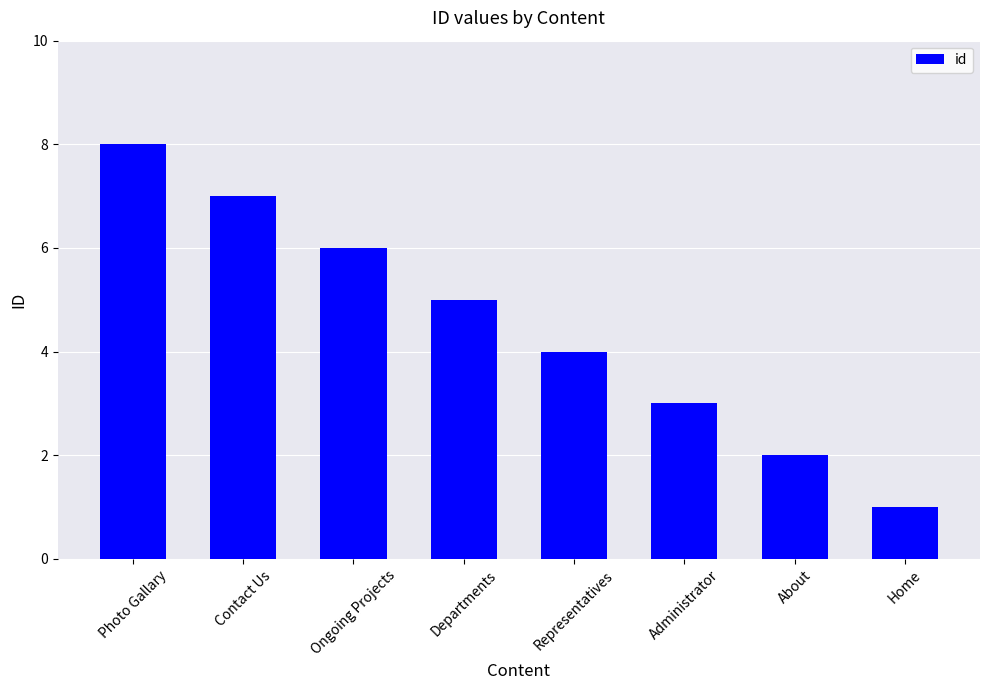

Which label corresponds to the smallest value in the chart?

Home